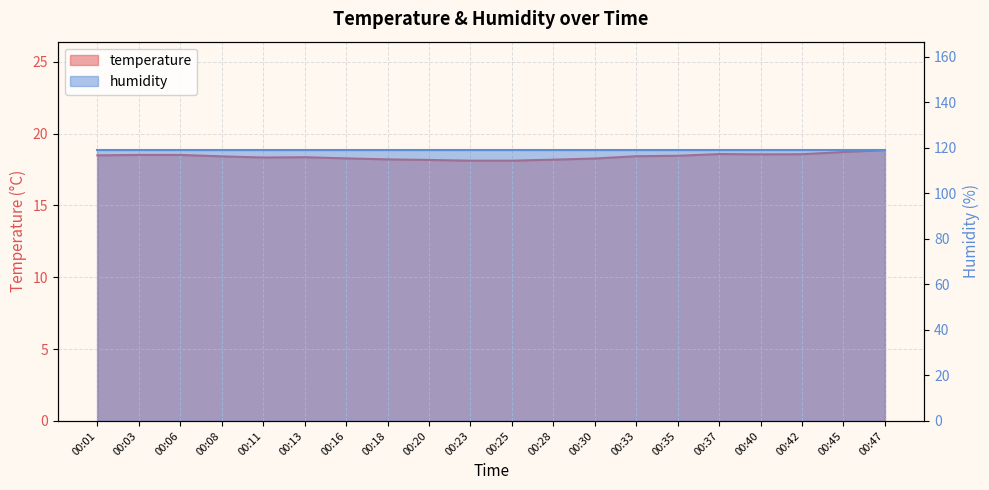

Rank the categories by value from highest to lowest.

00:47, 00:45, 00:37, 00:42, 00:40, 00:03, 00:06, 00:01, 00:35, 00:33, 00:08, 00:13, 00:11, 00:16, 00:30, 00:18, 00:28, 00:20, 00:23, 00:25